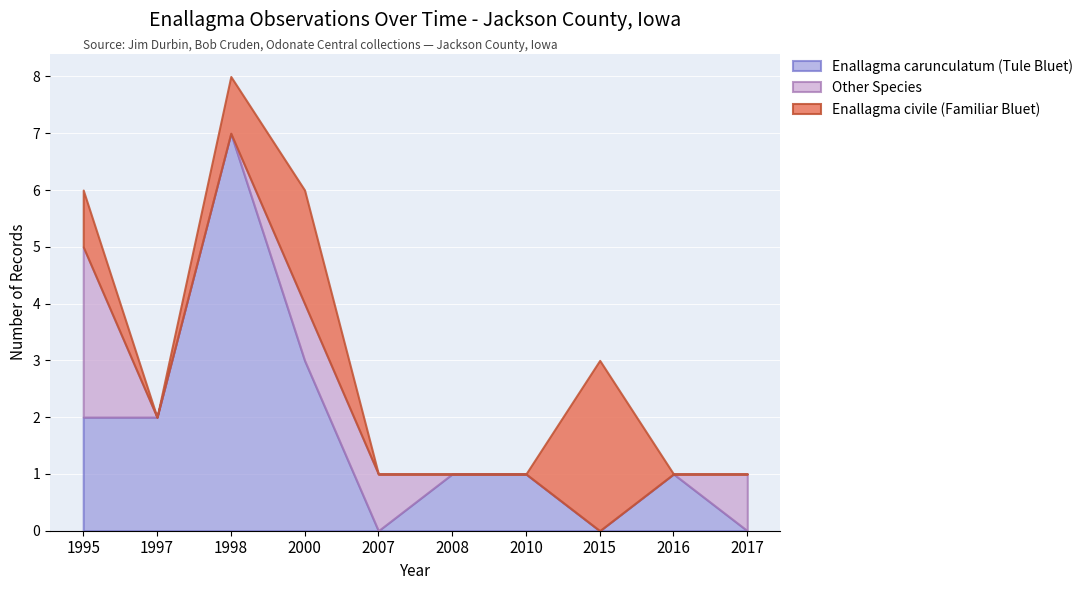

Is it true that Enallagma carunculatum (Tule Bluet) equals 0 at 2015?

True